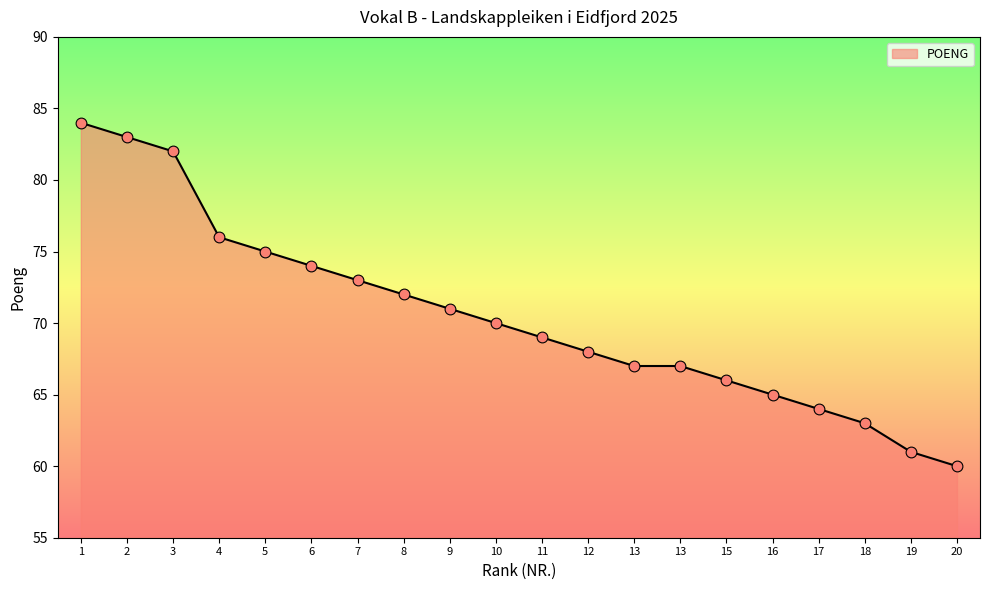

How many lines are shown in the chart?

1